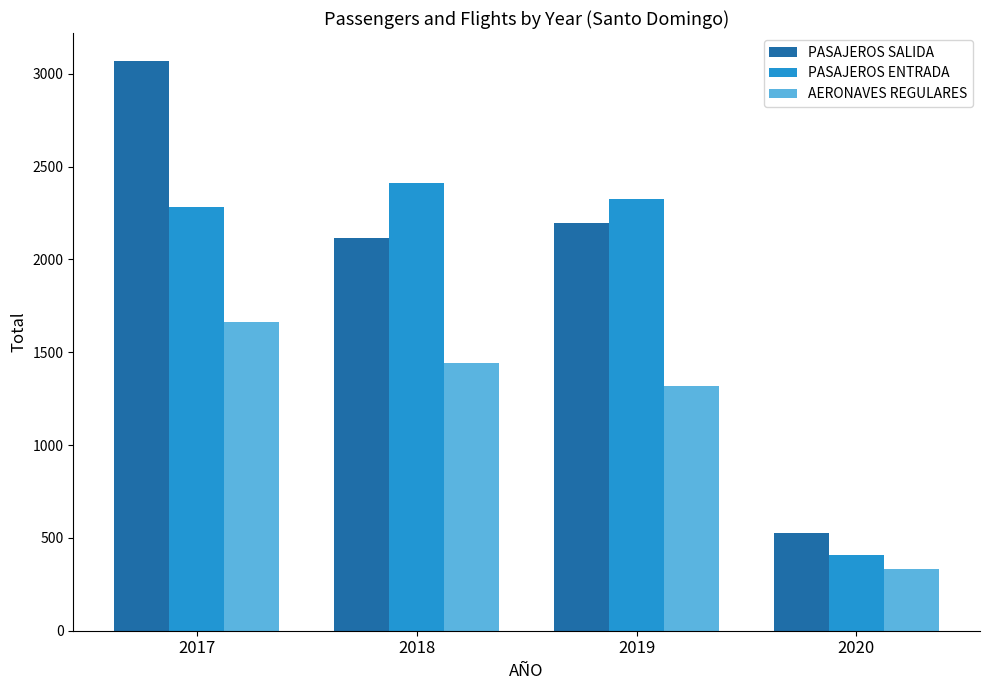

What is the lowest value of the AERONAVES REGULARES series?

333